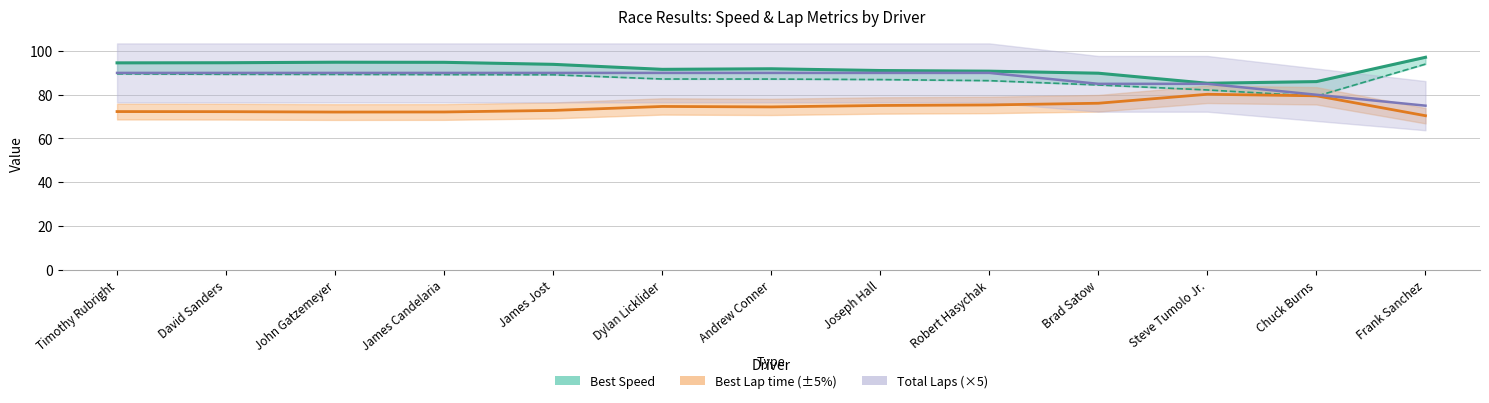

What is the label of the 5th point from the right?

Robert Hasychak